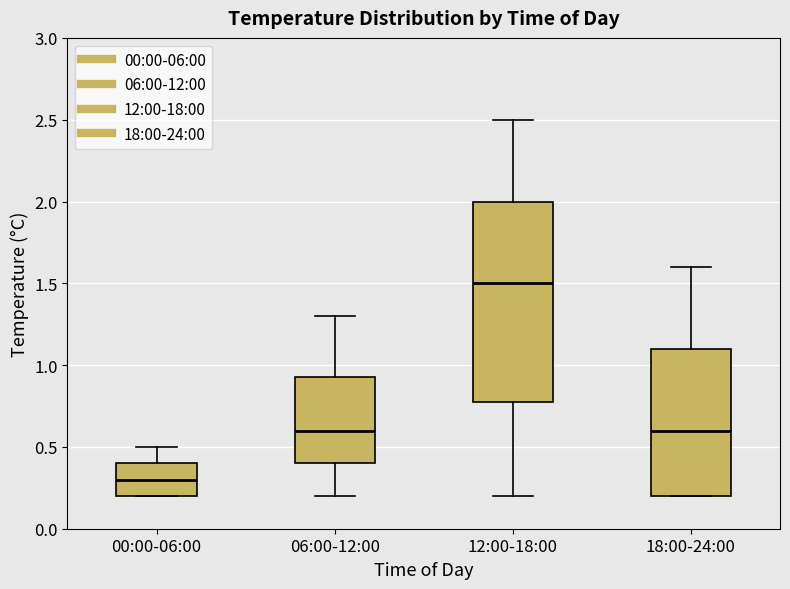

Where is the lower edge of the box for 18:00-24:00 on the y-axis? The values are not printed on the chart, so give them approximately, as read against the axis.

0.20